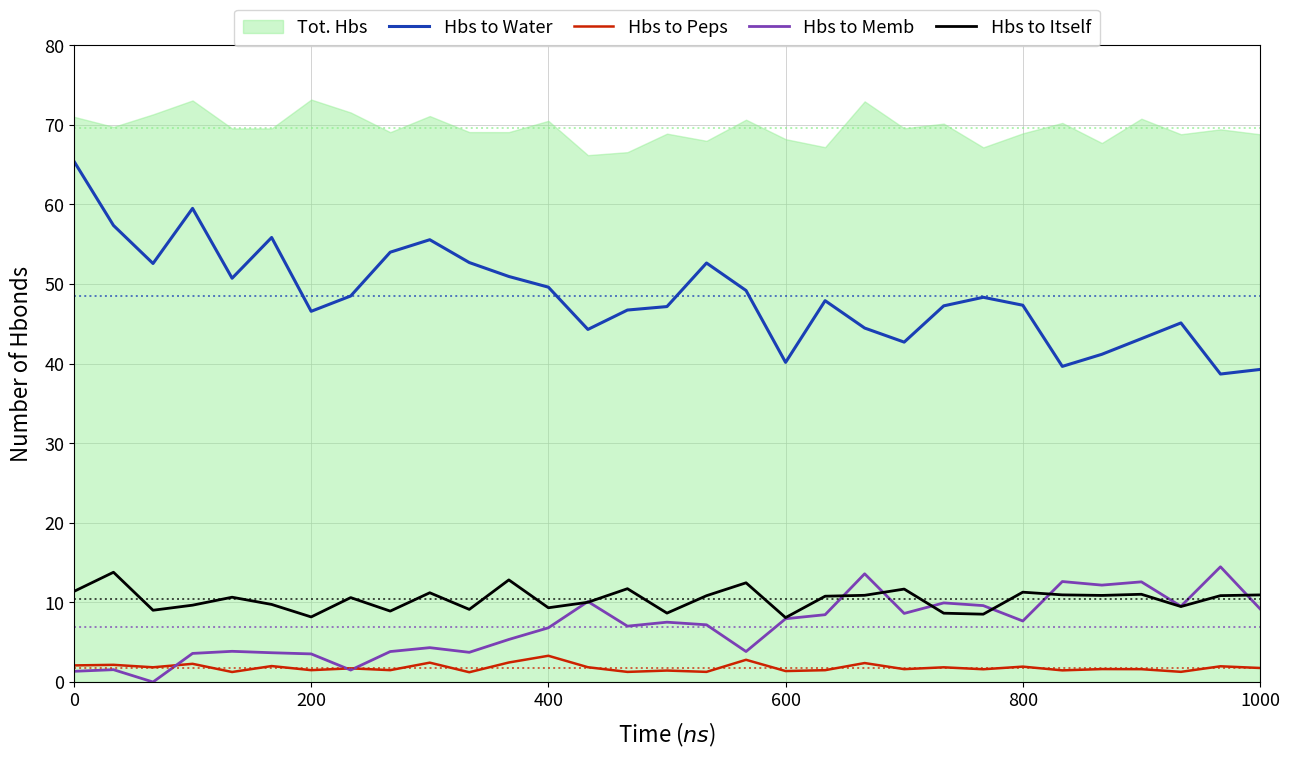

How many data points in Hbs to Water are less than 47?

12